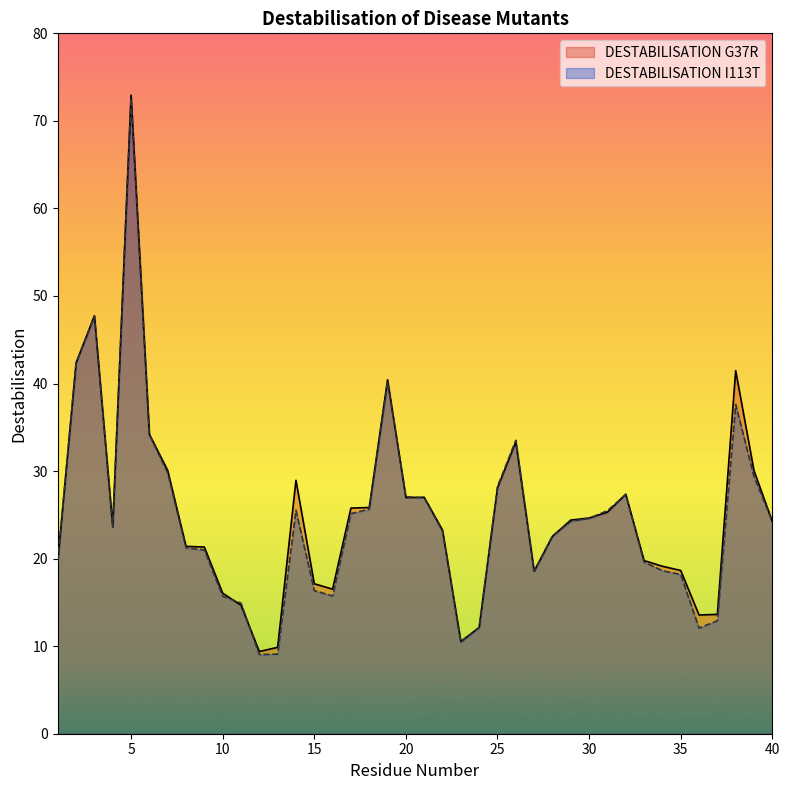

Reading left to right, what are all the values shown in this chart?

DESTABILISATION G37R: 19.7	42.4	47.7	23.7	72.9	34.2	30.1	21.4	21.3	16.1	14.7	9.4	9.9	28.9	17.1	16.5	25.8	25.8	40.4	27.0	27.0	23.3	10.5	12.1	28.1	33.3	18.6	22.5	24.4	24.6	25.3	27.4	19.8	19.1	18.6	13.6	13.6	41.5	30.0	24.2
DESTABILISATION I113T: 19.7	42.4	47.7	23.6	72.6	34.2	29.8	21.2	21.0	15.7	14.9	9.0	9.1	25.5	16.3	15.7	25.1	25.7	40.2	27.1	26.9	23.1	10.5	12.1	28.2	33.5	18.6	22.6	24.2	24.6	25.5	27.3	19.6	18.6	18.2	12.1	12.9	37.6	29.4	24.2